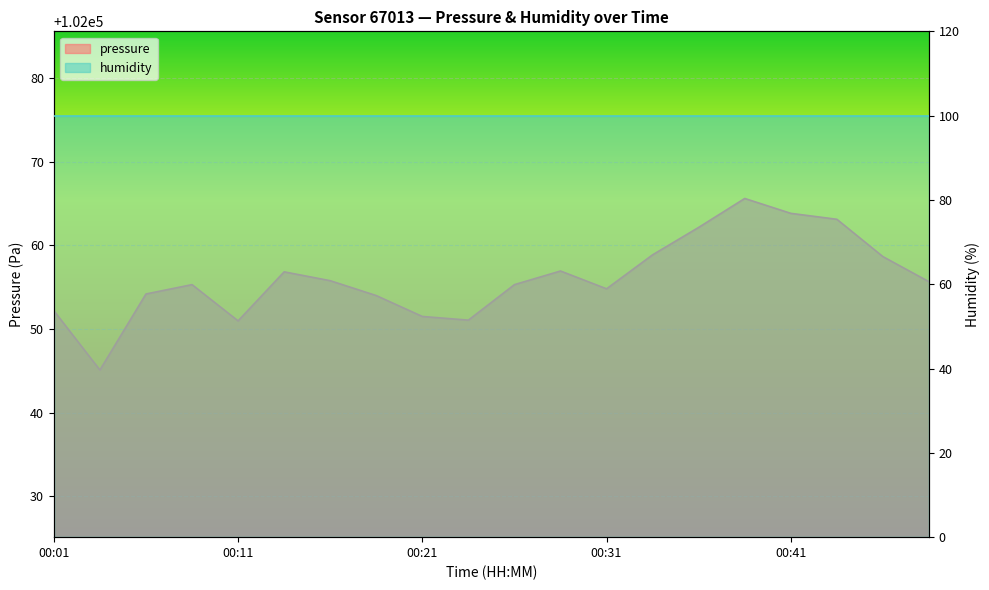

Reading left to right, list all the values displayed in this chart.

00:01=102052.2	00:04=102045.1	00:06=102054.2	00:09=102055.3	00:11=102051.0	00:14=102056.8	00:16=102055.8	00:19=102054.0	00:21=102051.5	00:24=102051.1	00:26=102055.3	00:29=102056.9	00:31=102054.8	00:34=102058.9	00:36=102062.2	00:39=102065.6	00:41=102063.8	00:44=102063.1	00:46=102058.7	00:48=102055.7